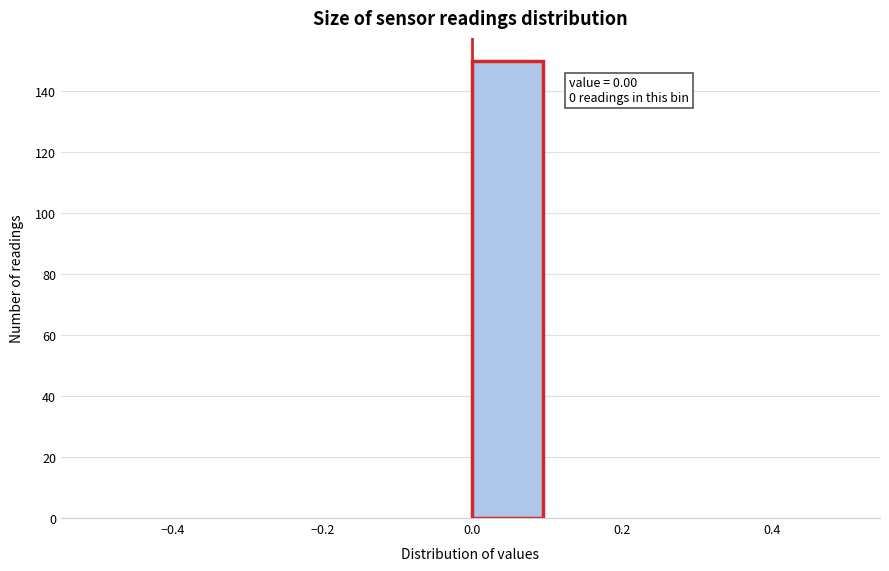

Over which range of the x-axis is the bar tallest?

0.0 to 0.1